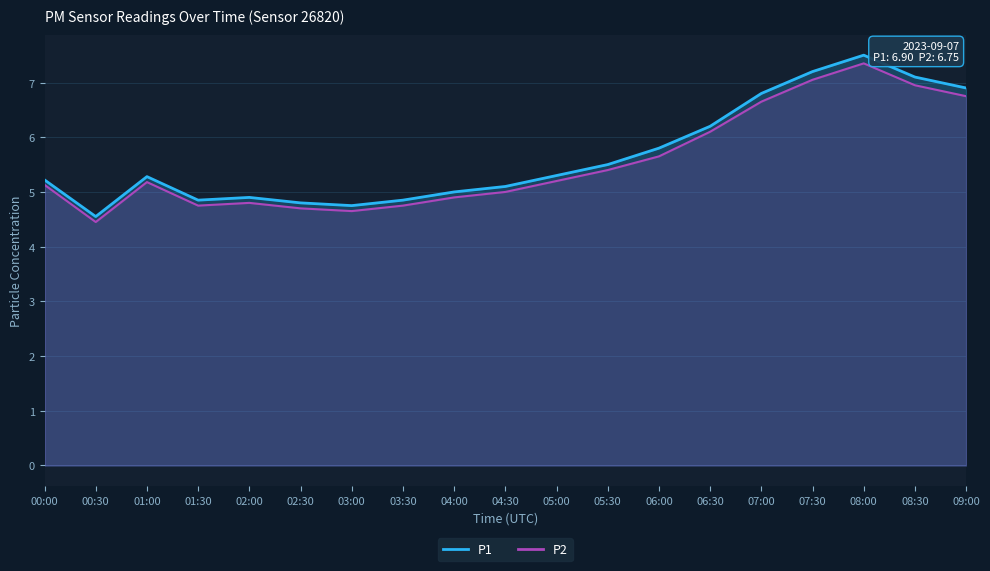

What is the difference between the P1 values at 07:00 and 01:30?

2.0